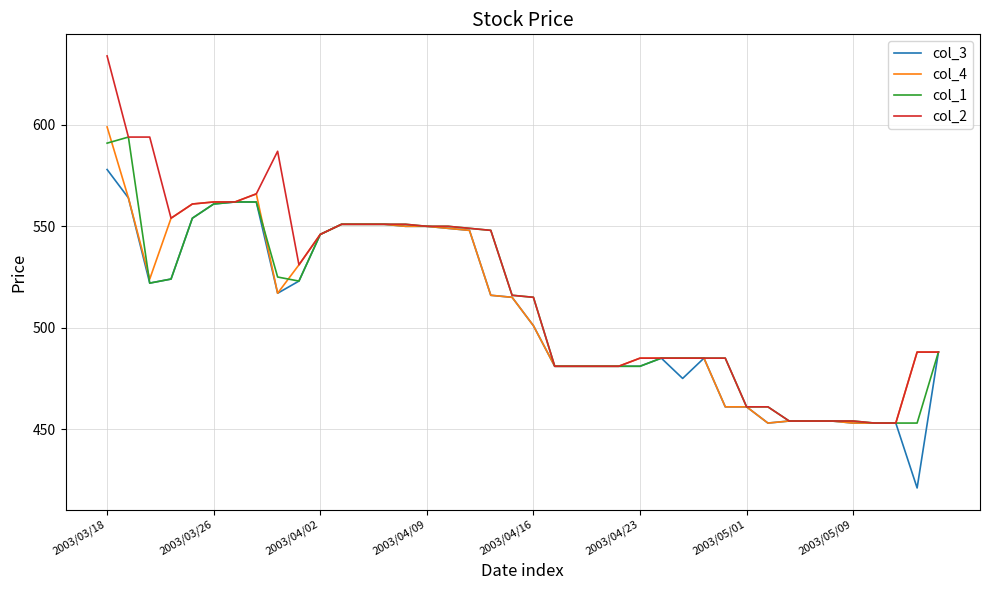

What is the greatest value displayed?

634